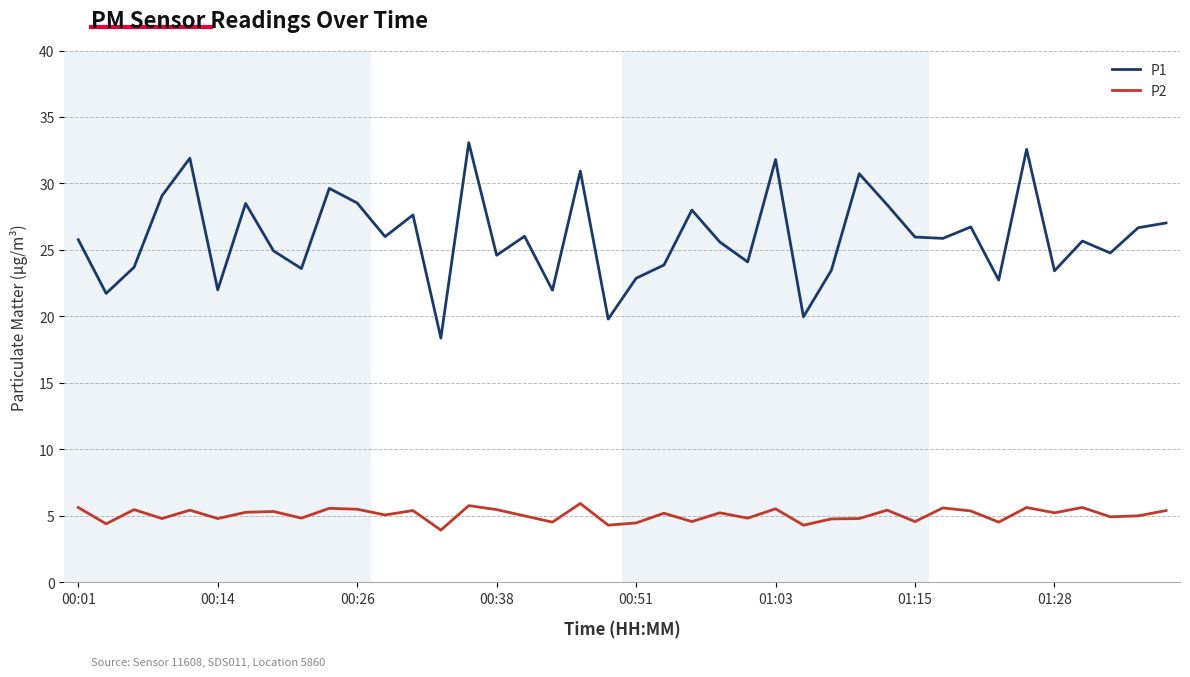

Which series has the widest spread of values?

P1